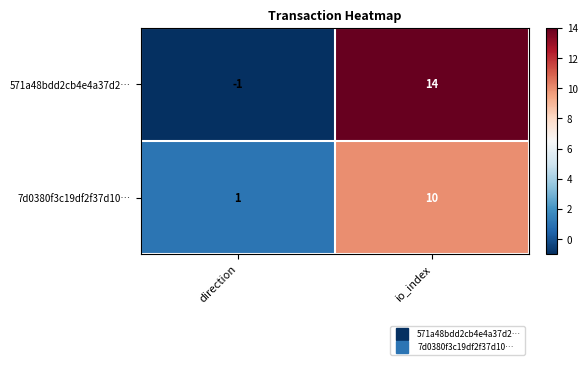

Which series has the largest total across all categories?

571a48bdd2cb4e4a37d2…